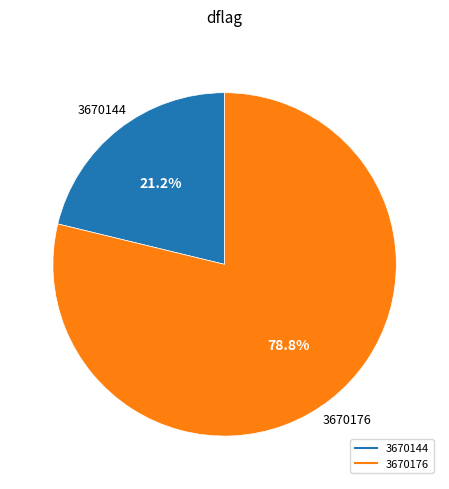

Between 3670176 and 3670144, which is larger?

3670176